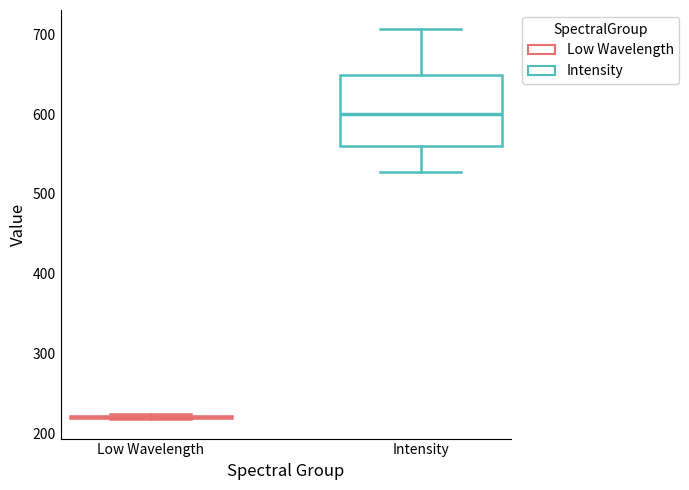

Reading left to right, read every box against the y-axis: the position of its median line, the range the box covers, and the ends of its whiskers. The values are not printed on the chart, so give them approximately, as read against the axis.

Low Wavelength: box collapsed to a line at 220, whiskers 220 to 220
Intensity: median 600, box 560 to 650, whiskers 530 to 710